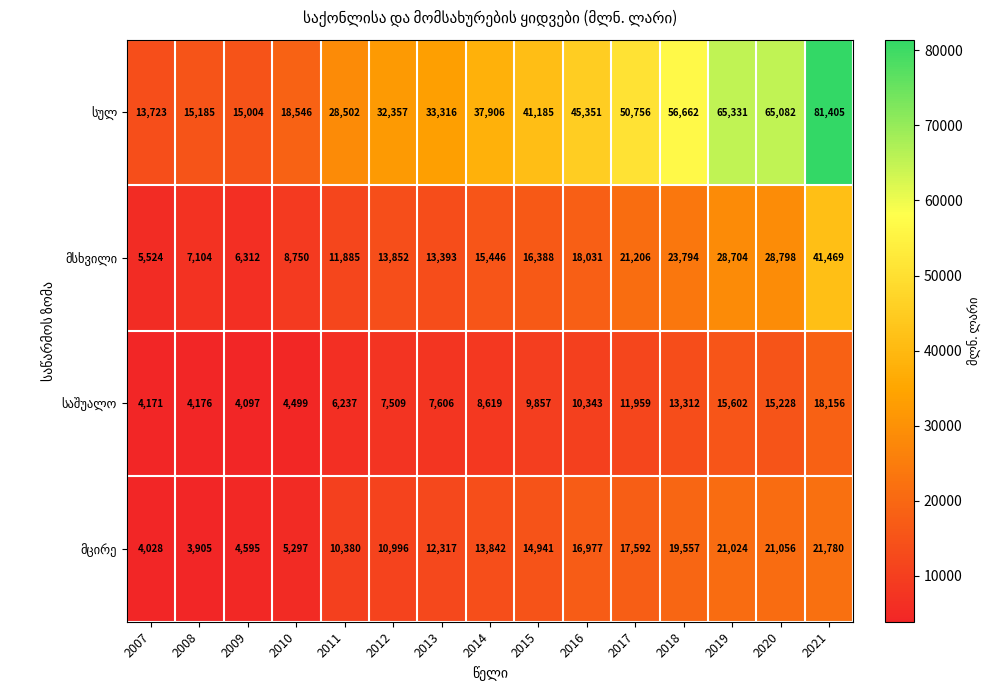

What is the spread (max minus min) of values at 2010?

14047